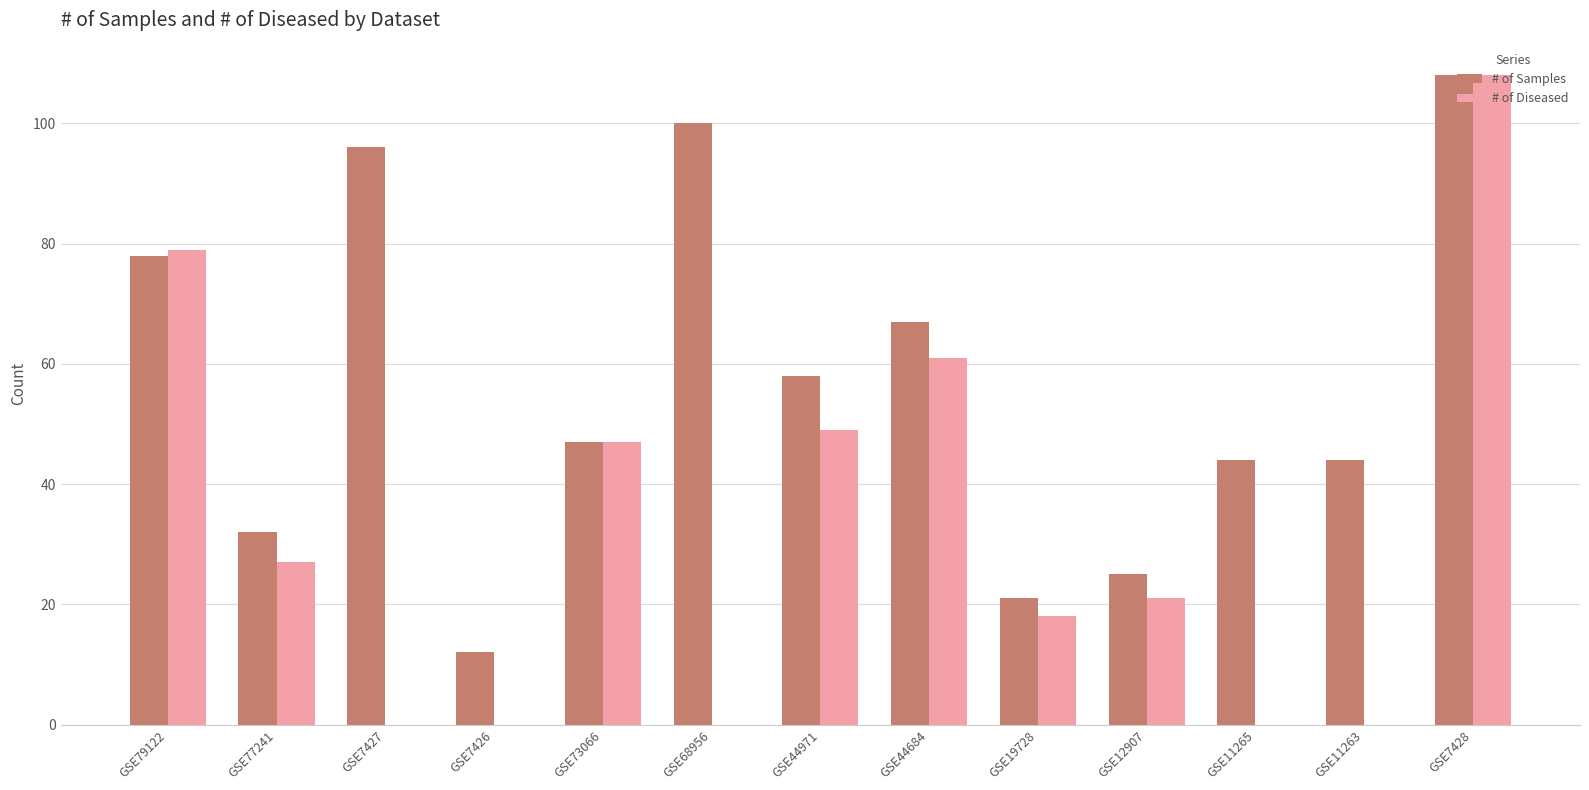

At which label does # of Diseased reach its peak?

GSE7428